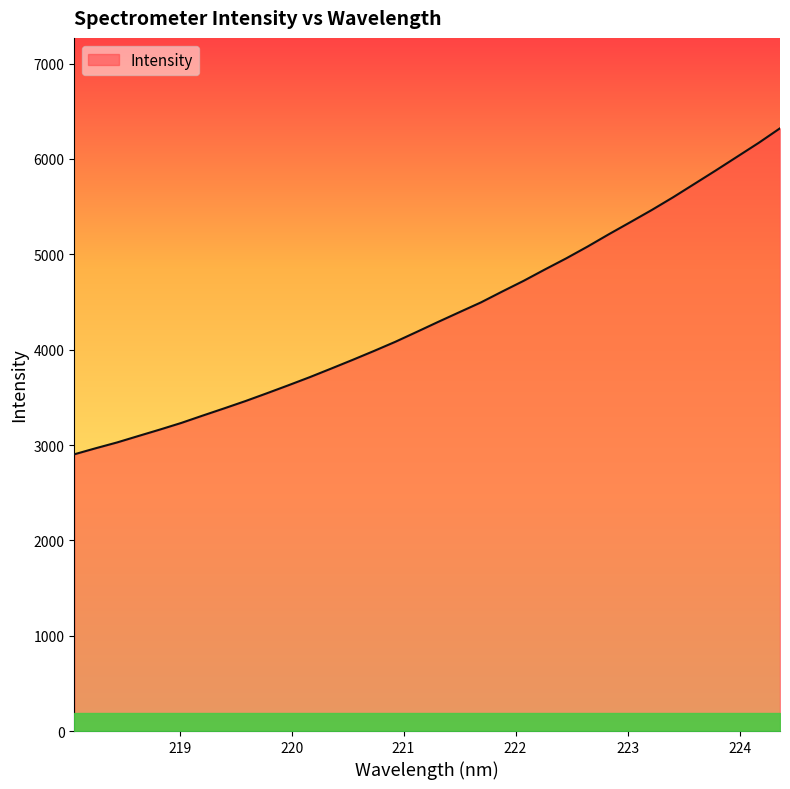

True or false: there are more than 1 points higher than both neighbors.

False